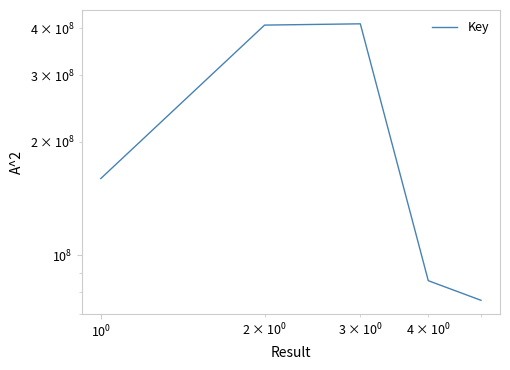

Does the chart display data point markers on the line(s)?

No